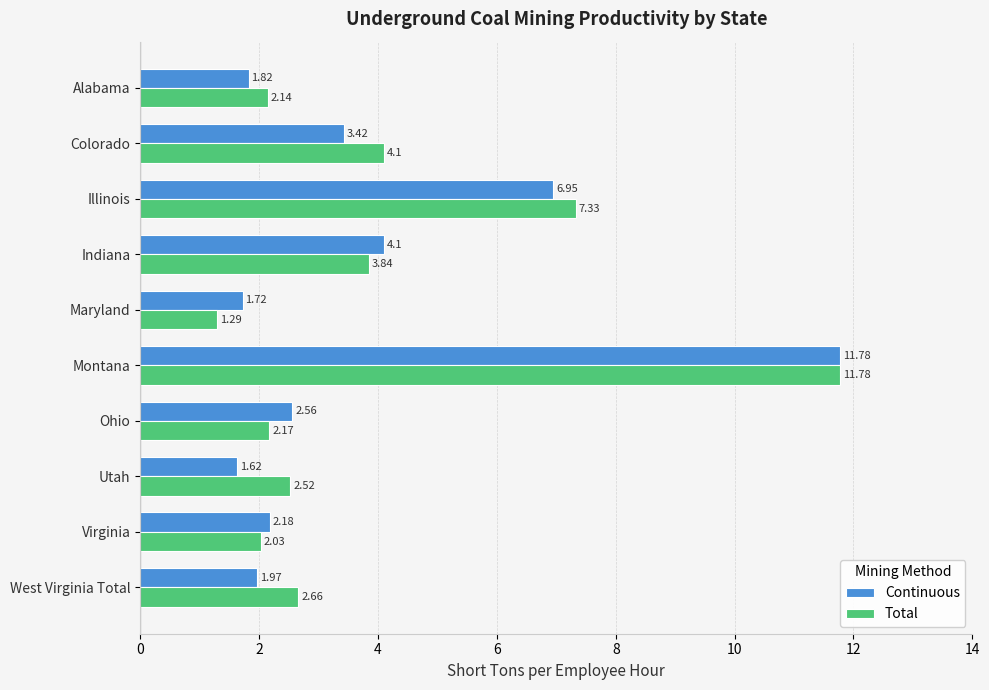

Which series has the widest spread of values?

Total